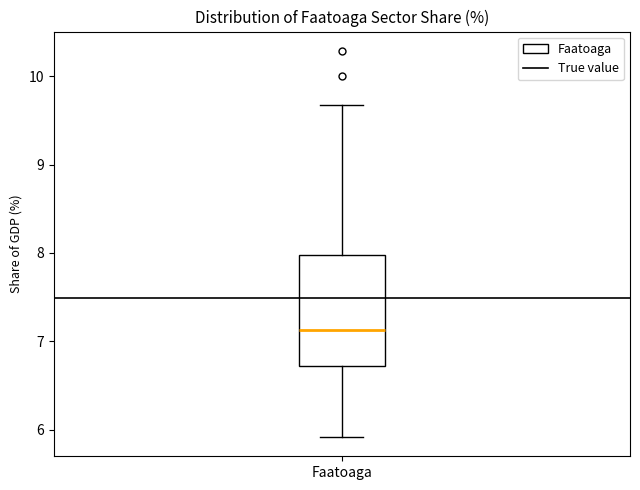

Read this box plot against the y-axis: the position of the median line, the range covered by the box, and the ends of both whiskers. The values are not printed on the chart, so give them approximately, as read against the axis.

median 7.1, box 6.7 to 8.0, whiskers 5.9 to 9.7